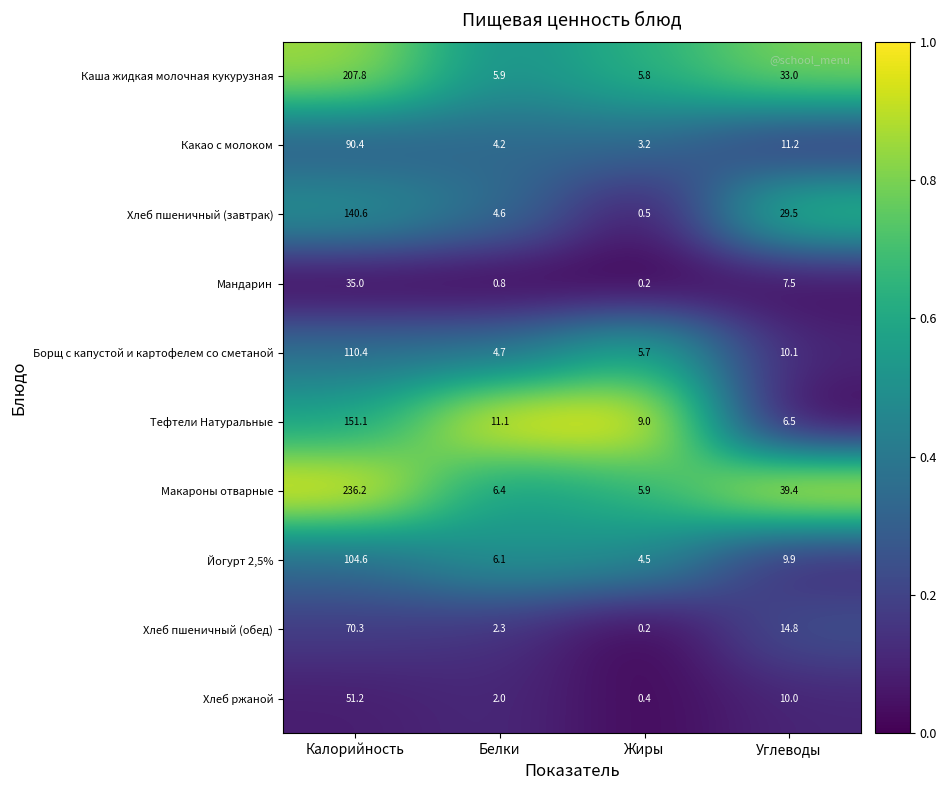

How many distinct data groups are displayed?

10